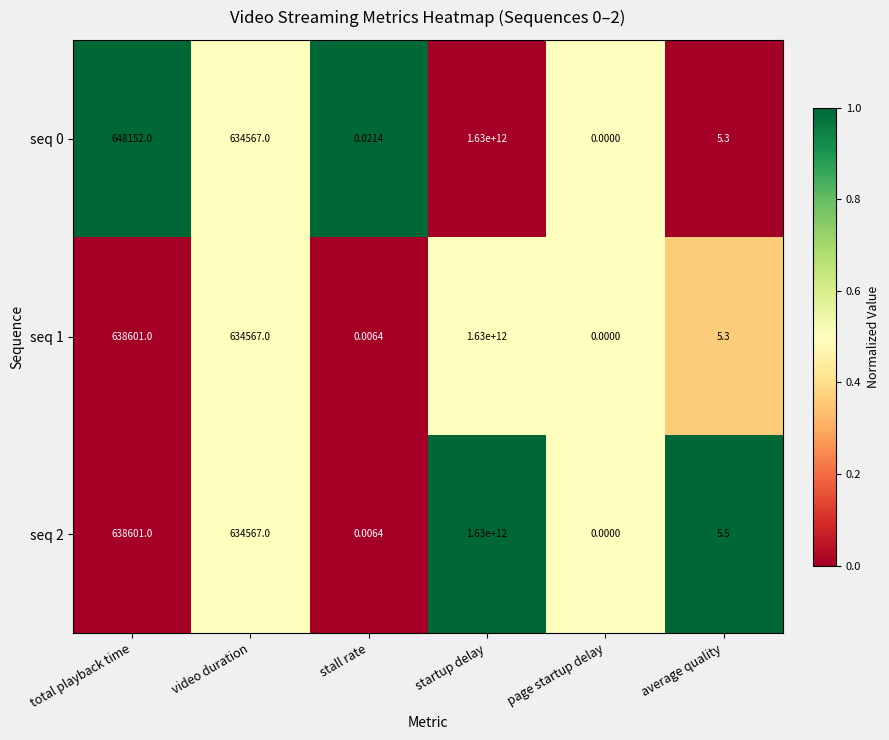

At which category is the sum across all series the highest?

startup delay